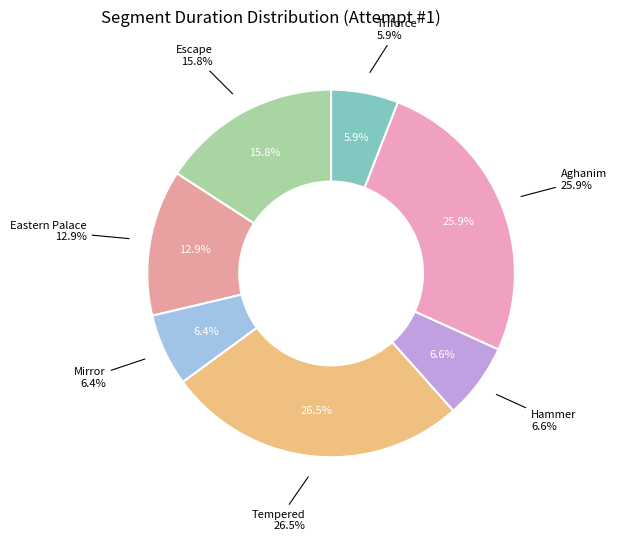

Between Eastern Palace and Mirror, which is larger?

Eastern Palace